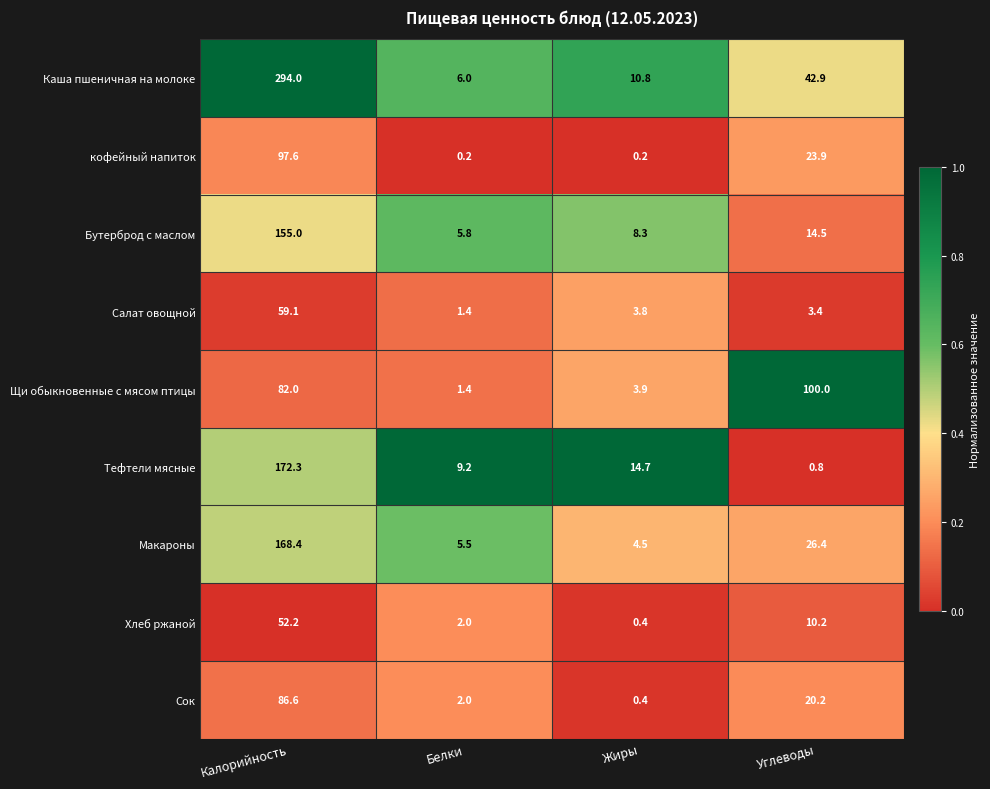

Is it true that Макароны equals 5.5 at Белки?

True